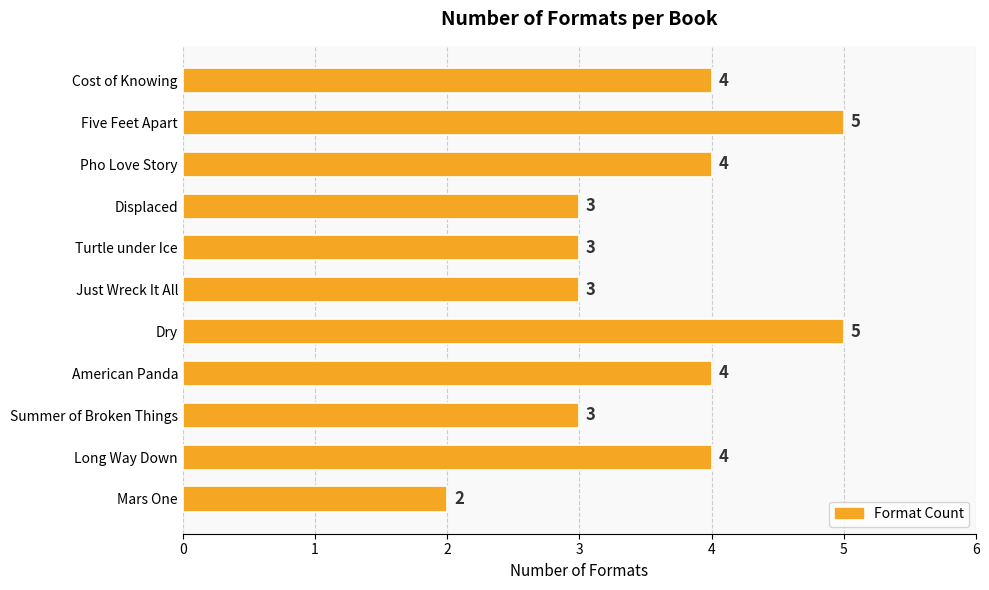

The value at Cost of Knowing is 2. True or false?

False